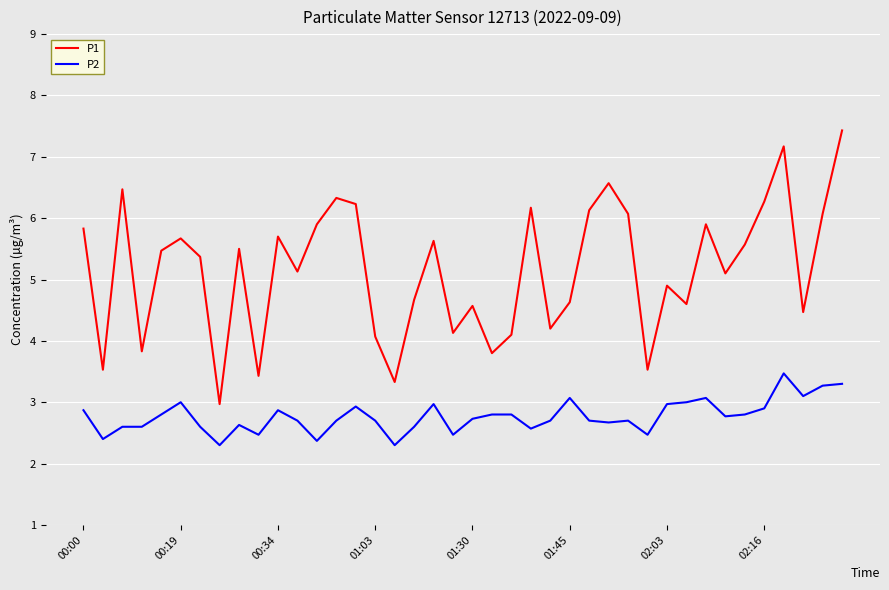

What is the difference between the maximum and minimum values in the P1 series?

4.5